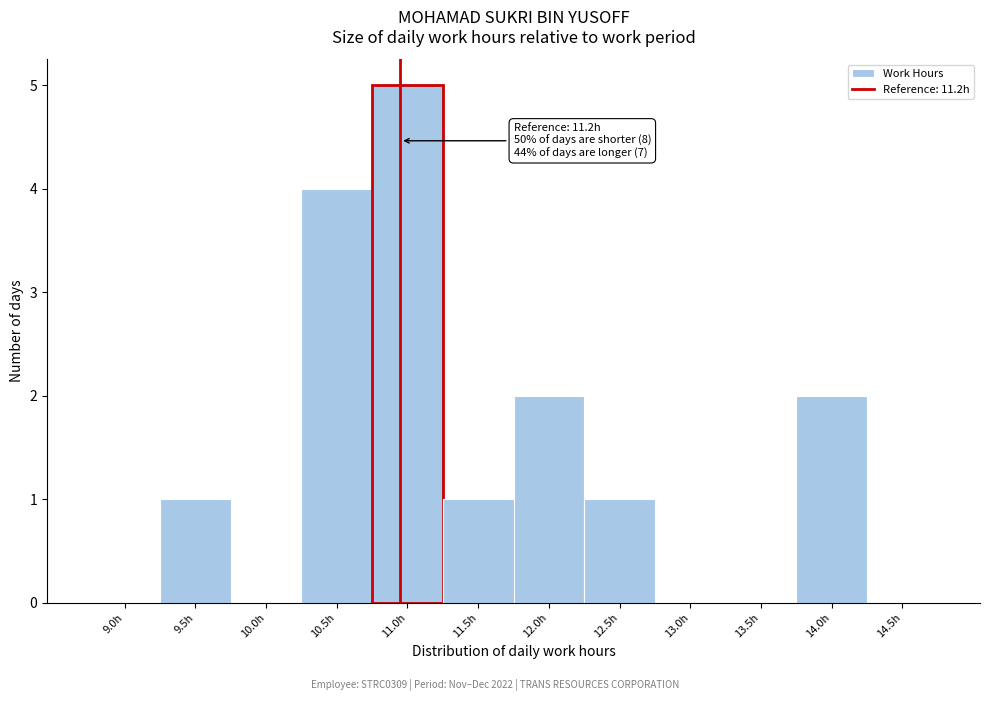

Reading right to left, extract all data points from this chart.

14.5h=0	14.0h=2	13.5h=0	13.0h=0	12.5h=1	12.0h=2	11.5h=1	11.0h=5	10.5h=4	10.0h=0	9.5h=1	9.0h=0